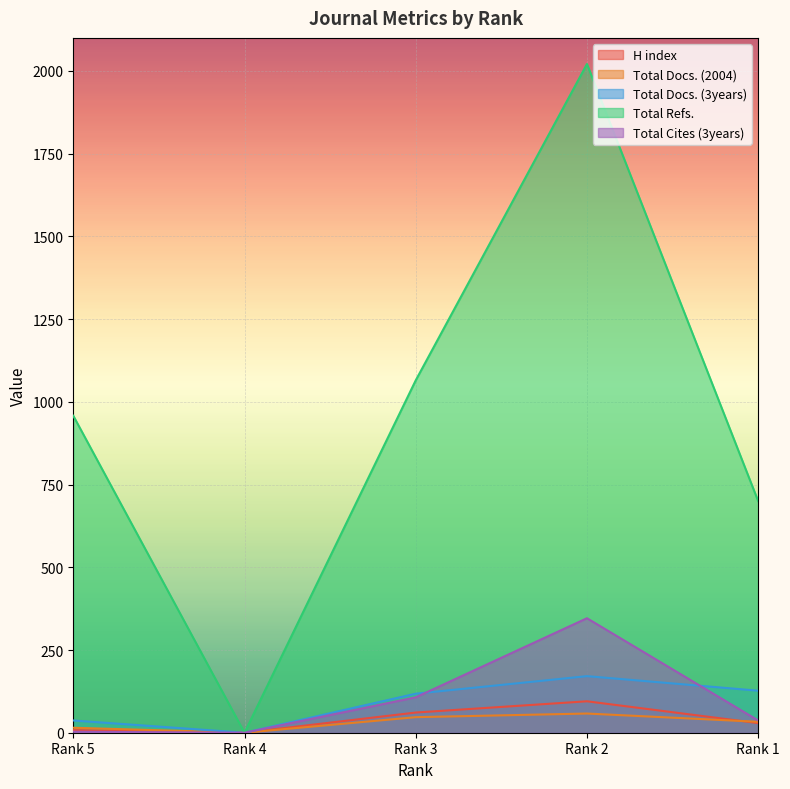

How many lines are shown in the chart?

5